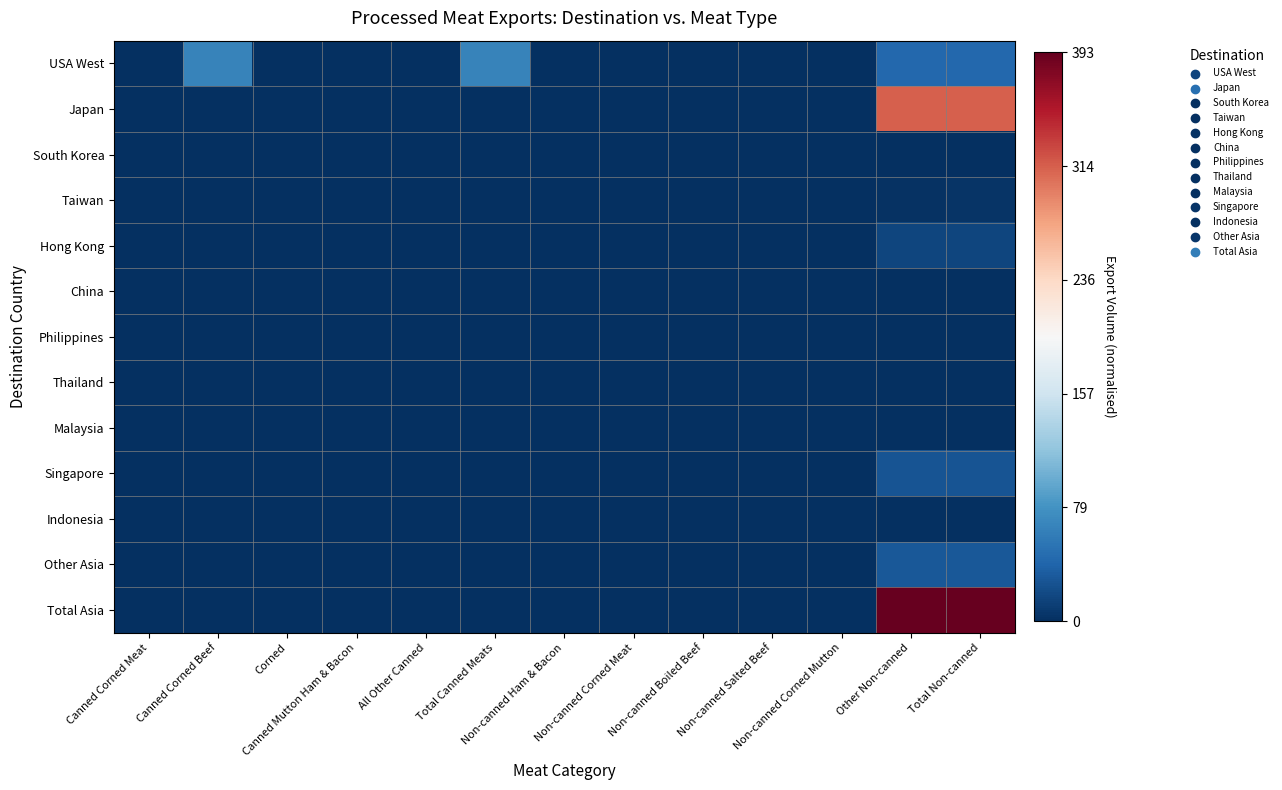

Which series has the largest total across all categories?

Total Asia